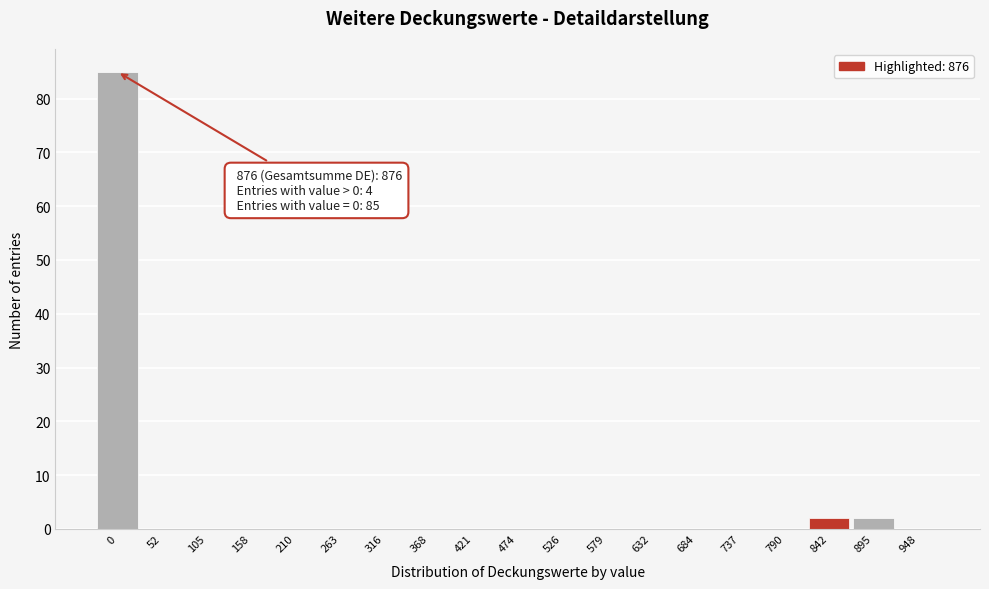

Reading right to left, list all the values displayed in this chart.

948=0	895=2	842=2	790=0	737=0	684=0	632=0	579=0	526=0	474=0	421=0	368=0	316=0	263=0	210=0	158=0	105=0	52=0	0=85